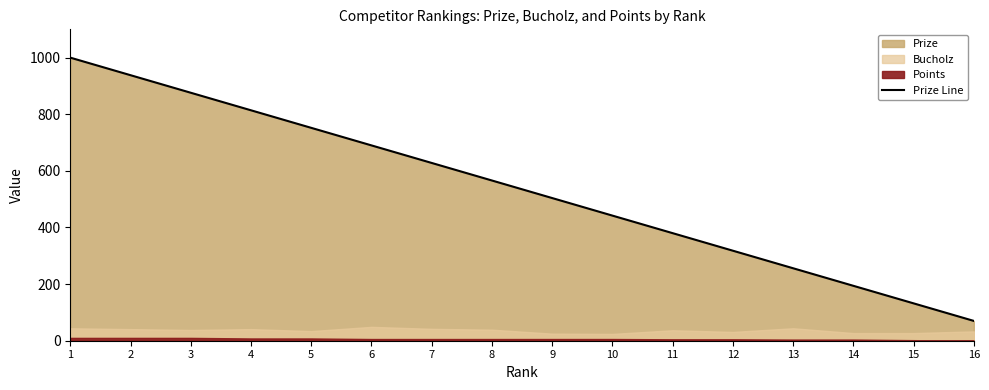

What is the average value?

535